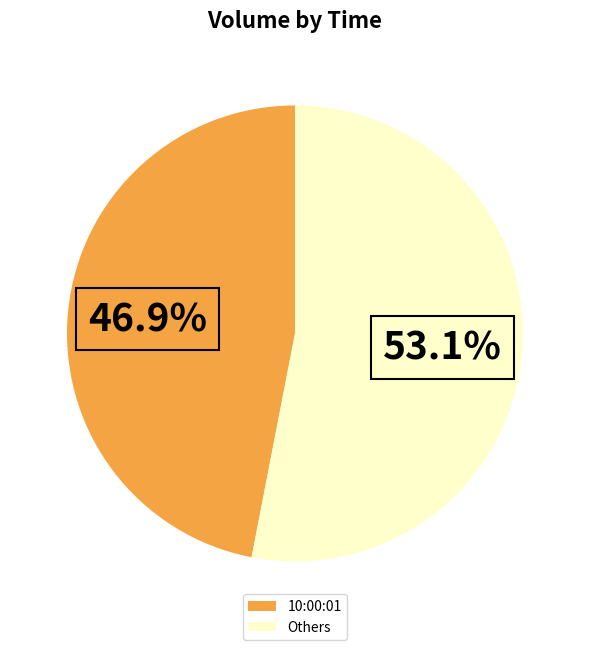

What is the ratio of the value at 10:00:01 to the value at Others?

0.9